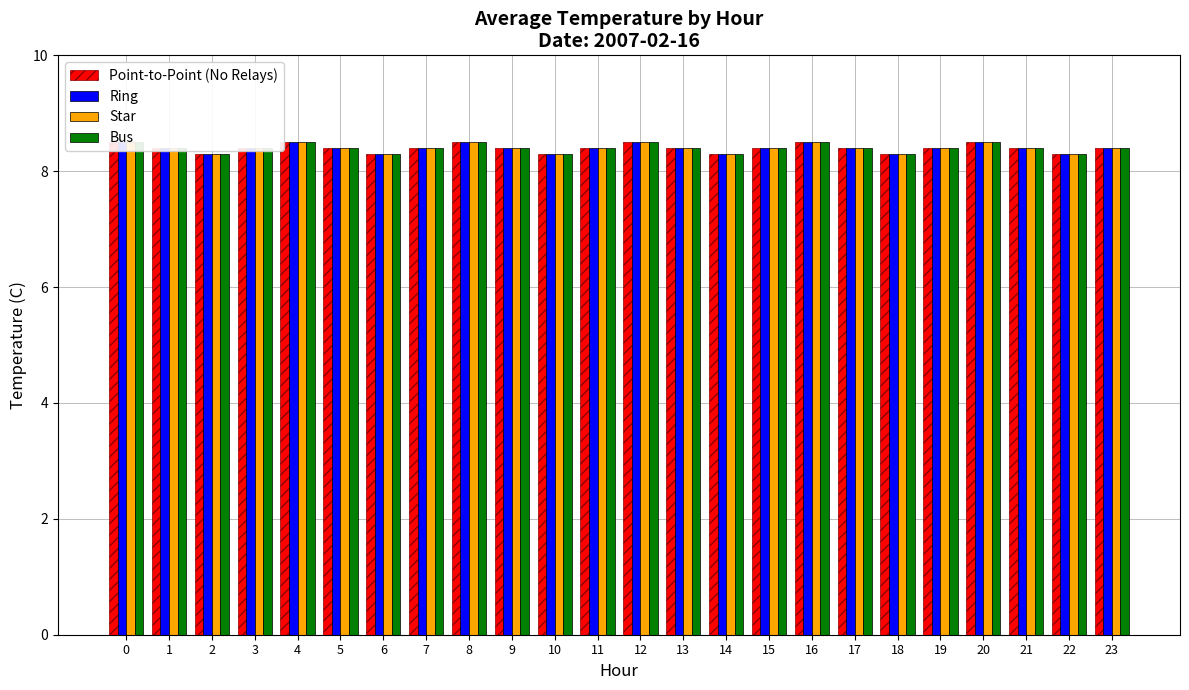

Reading left to right, what are all the values shown in this chart?

Point-to-Point (No Relays): 0=8.5	1=8.4	2=8.3	3=8.4	4=8.5	5=8.4	6=8.3	7=8.4	8=8.5	9=8.4	10=8.3	11=8.4	12=8.5	13=8.4	14=8.3	15=8.4	16=8.5	17=8.4	18=8.3	19=8.4	20=8.5	21=8.4	22=8.3	23=8.4
Ring: 0=8.5	1=8.4	2=8.3	3=8.4	4=8.5	5=8.4	6=8.3	7=8.4	8=8.5	9=8.4	10=8.3	11=8.4	12=8.5	13=8.4	14=8.3	15=8.4	16=8.5	17=8.4	18=8.3	19=8.4	20=8.5	21=8.4	22=8.3	23=8.4
Star: 0=8.5	1=8.4	2=8.3	3=8.4	4=8.5	5=8.4	6=8.3	7=8.4	8=8.5	9=8.4	10=8.3	11=8.4	12=8.5	13=8.4	14=8.3	15=8.4	16=8.5	17=8.4	18=8.3	19=8.4	20=8.5	21=8.4	22=8.3	23=8.4
Bus: 0=8.5	1=8.4	2=8.3	3=8.4	4=8.5	5=8.4	6=8.3	7=8.4	8=8.5	9=8.4	10=8.3	11=8.4	12=8.5	13=8.4	14=8.3	15=8.4	16=8.5	17=8.4	18=8.3	19=8.4	20=8.5	21=8.4	22=8.3	23=8.4